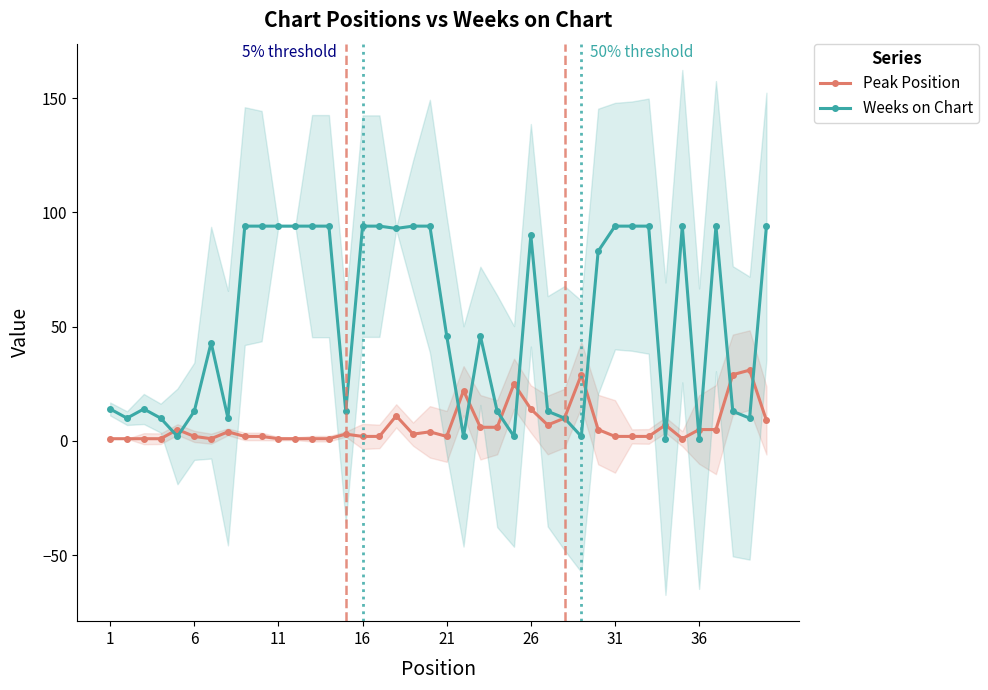

True or false: Weeks on Chart has more than 1 points higher than both neighbors.

True